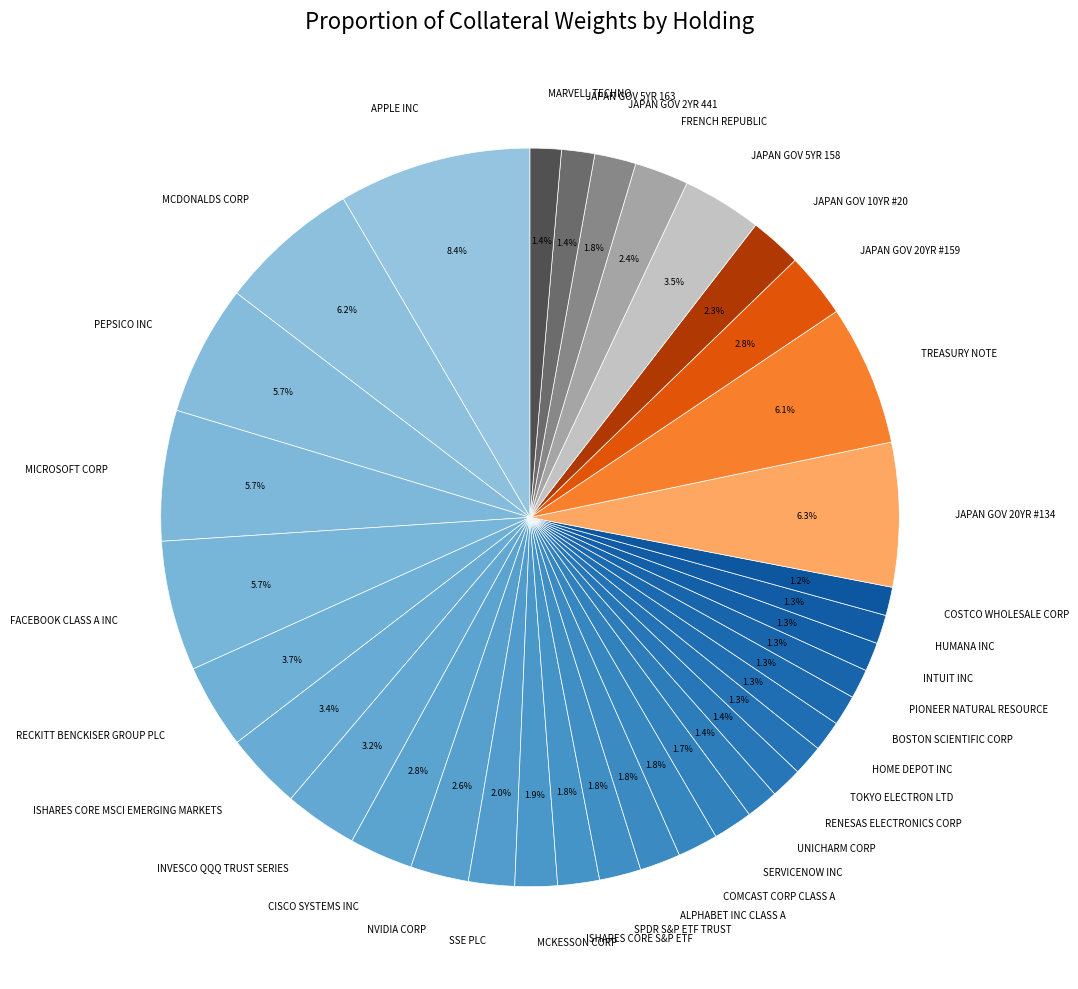

What percentage do JAPAN GOV 20YR #134 and APPLE INC together represent?

14.7%